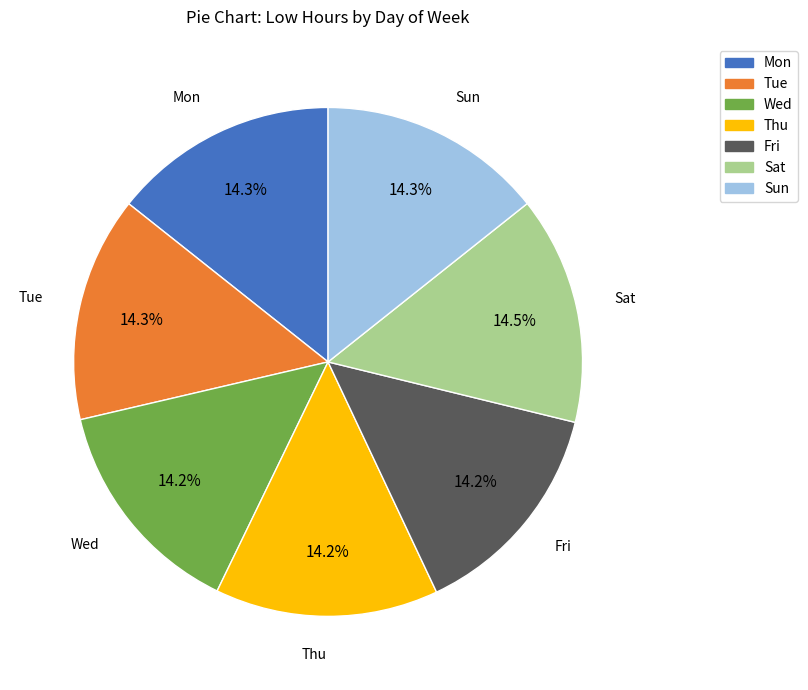

To the nearest percent, what portion does Mon represent?

14%